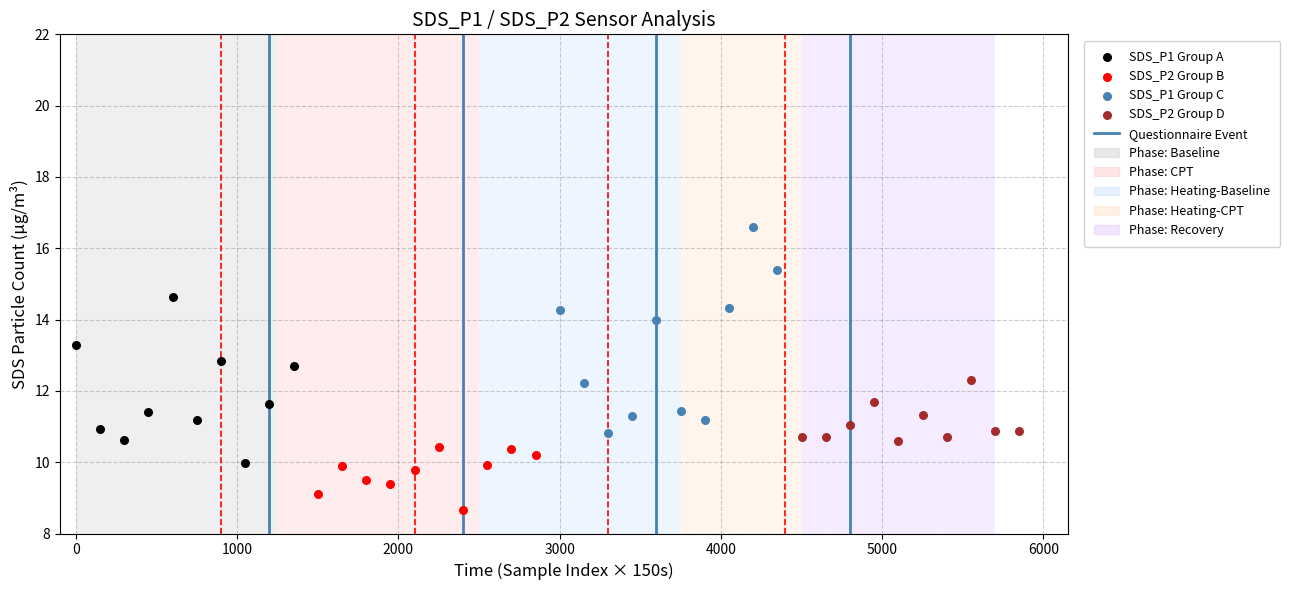

Which series reaches the minimum Y coordinate?

SDS_P2 Group B